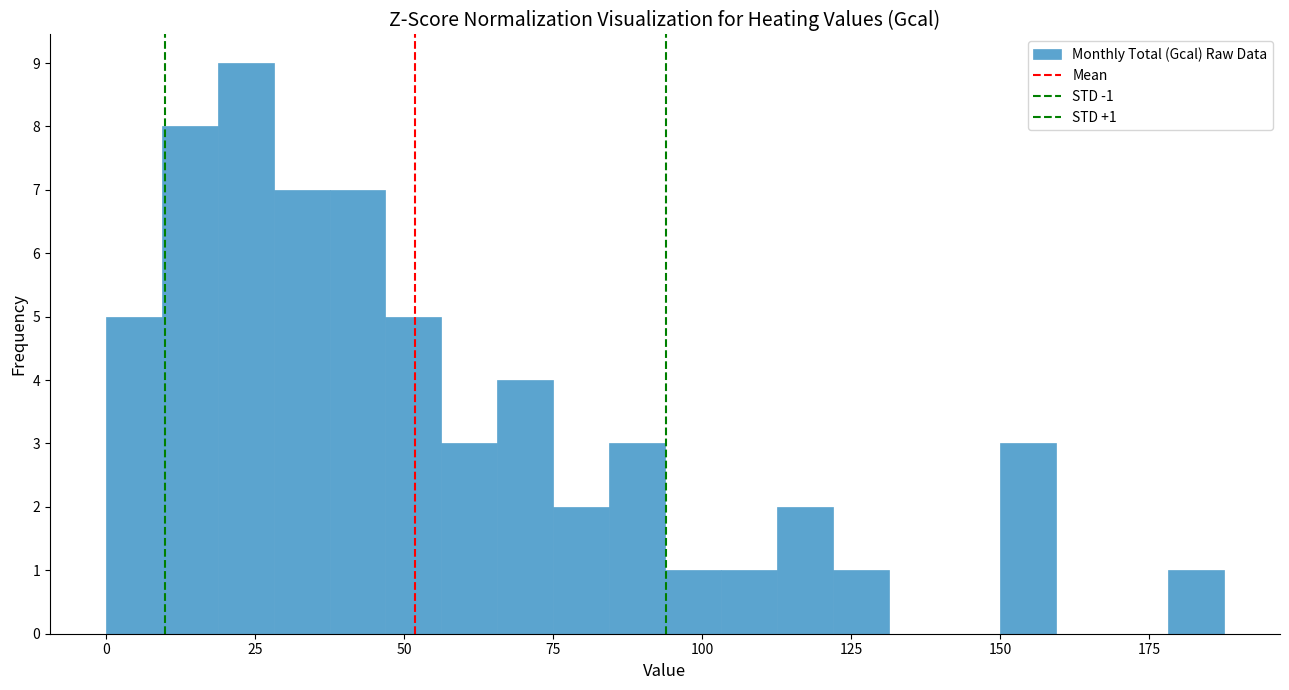

Read against the x-axis, roughly where is the centre of the tallest bar?

25